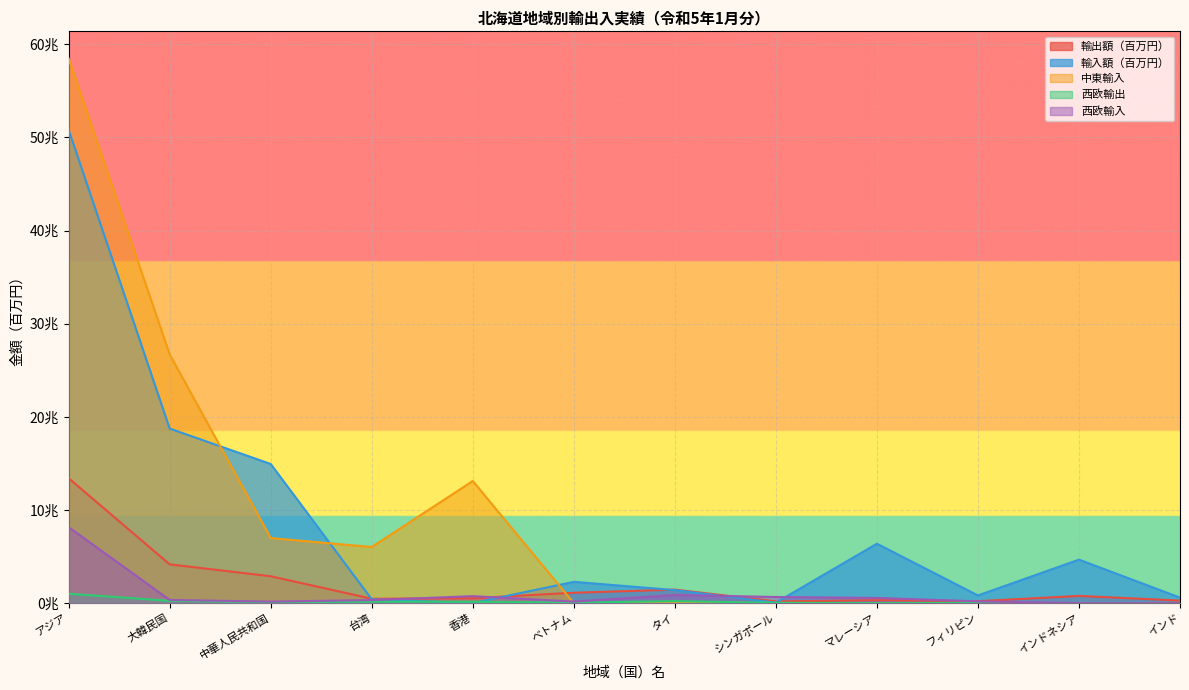

Rank the categories by 輸出額（百万円） value from highest to lowest.

アジア, 大韓民国, 中華人民共和国, タイ, ベトナム, インドネシア, 香港, 台湾, マレーシア, インド, フィリピン, シンガポール